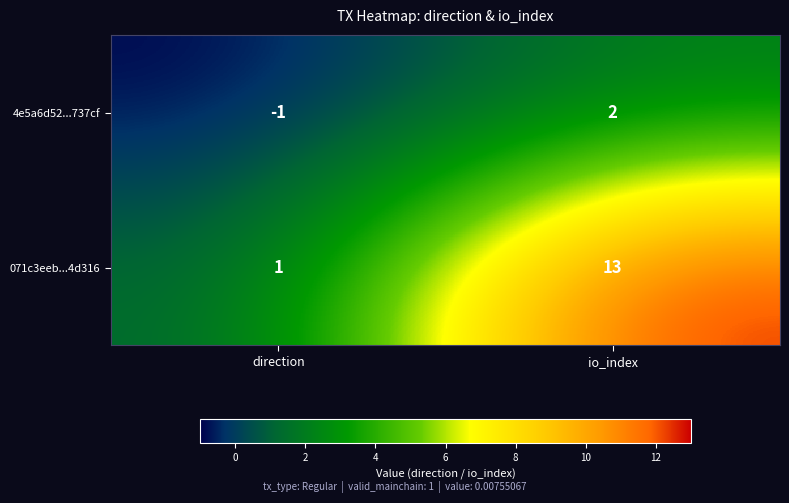

At which category does the chart reach its peak across all series?

io_index